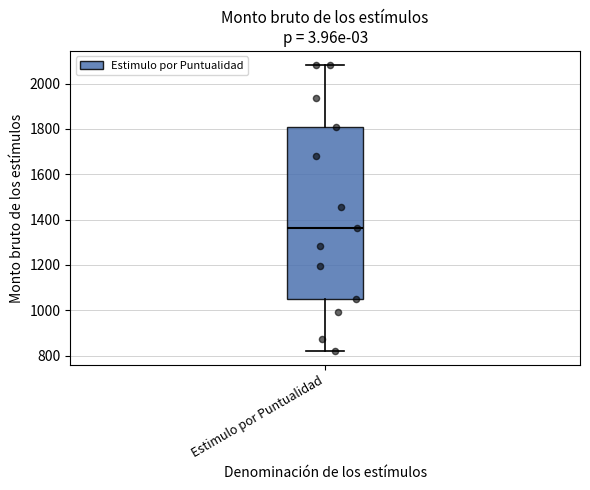

Transcribe this box plot: give where the median line is, the range the box spans, and where the two whiskers end, as read against the y-axis. The values are not printed on the chart, so give them approximately, as read against the axis.

median 1360, box 1040 to 1800, whiskers 820 to 2080